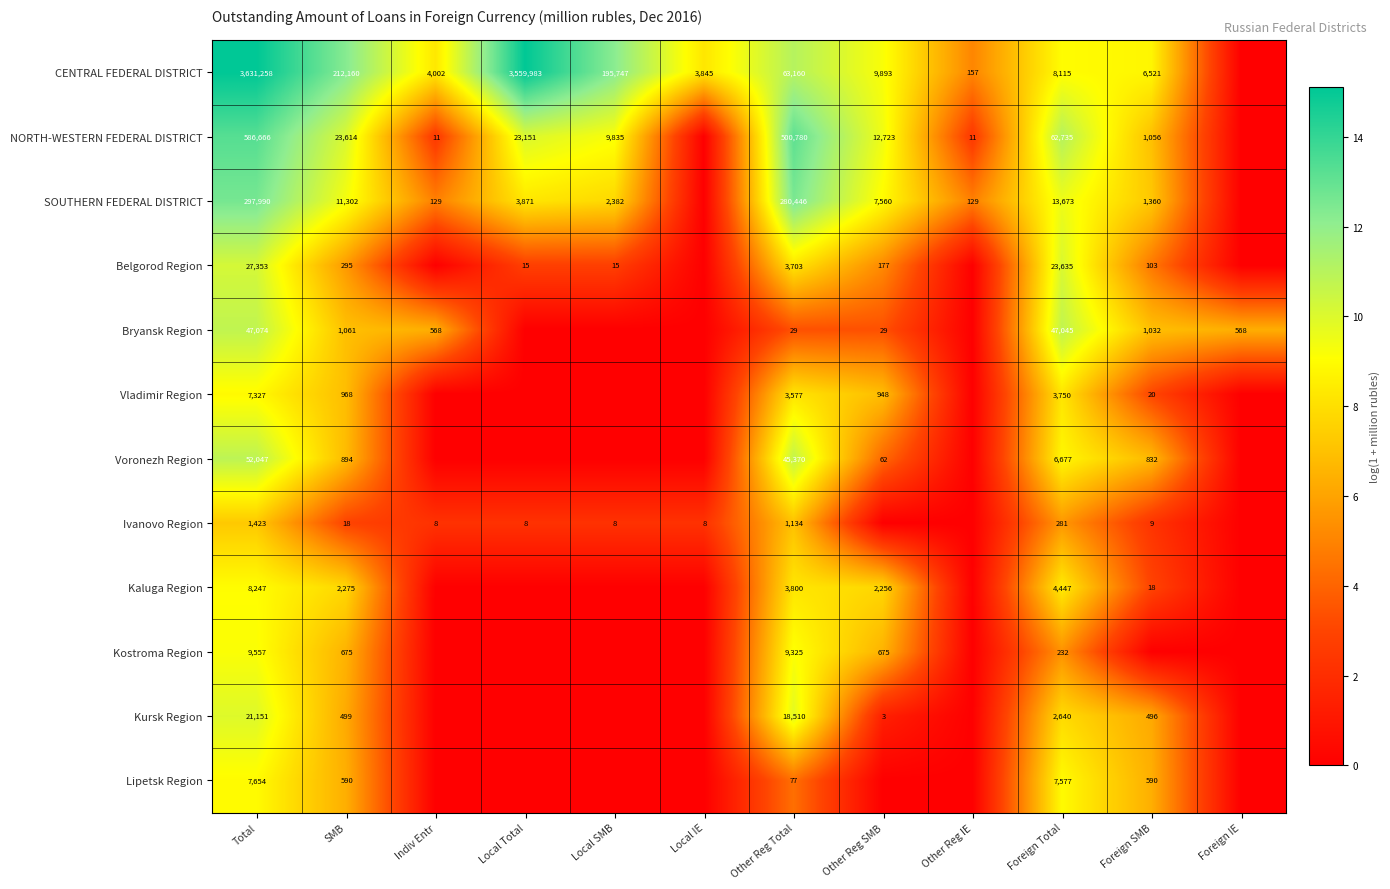

What is the spread (max minus min) of values at SMB?

212142